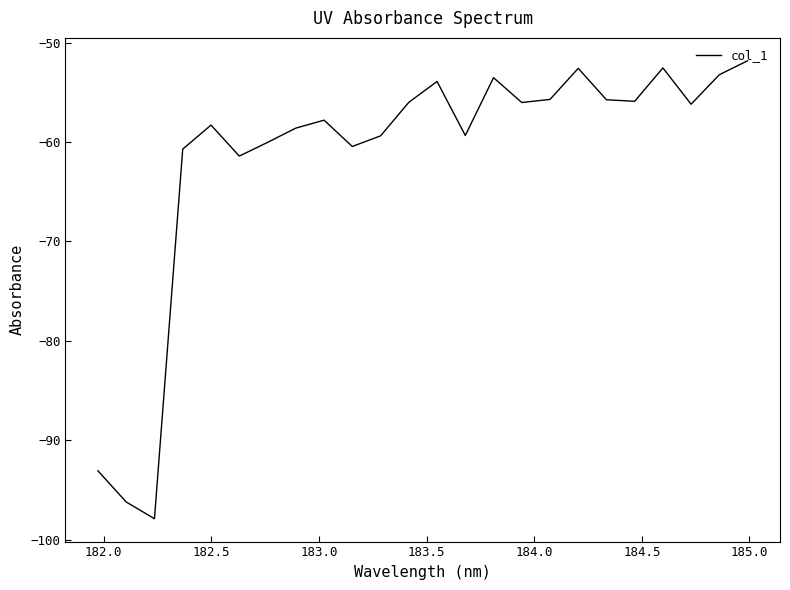

How many categories are shown in the chart?

24